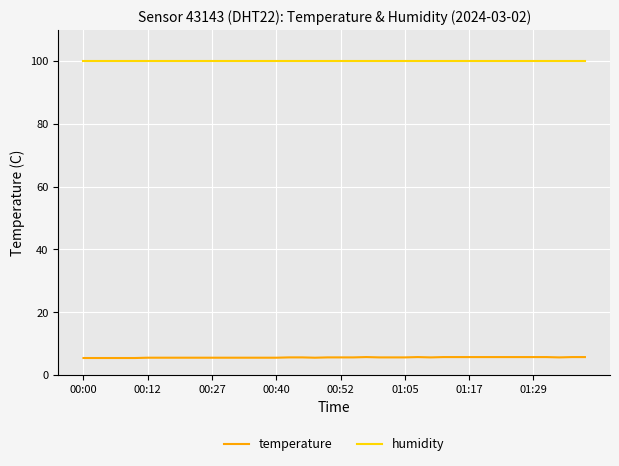

What is the greatest value displayed?

99.9